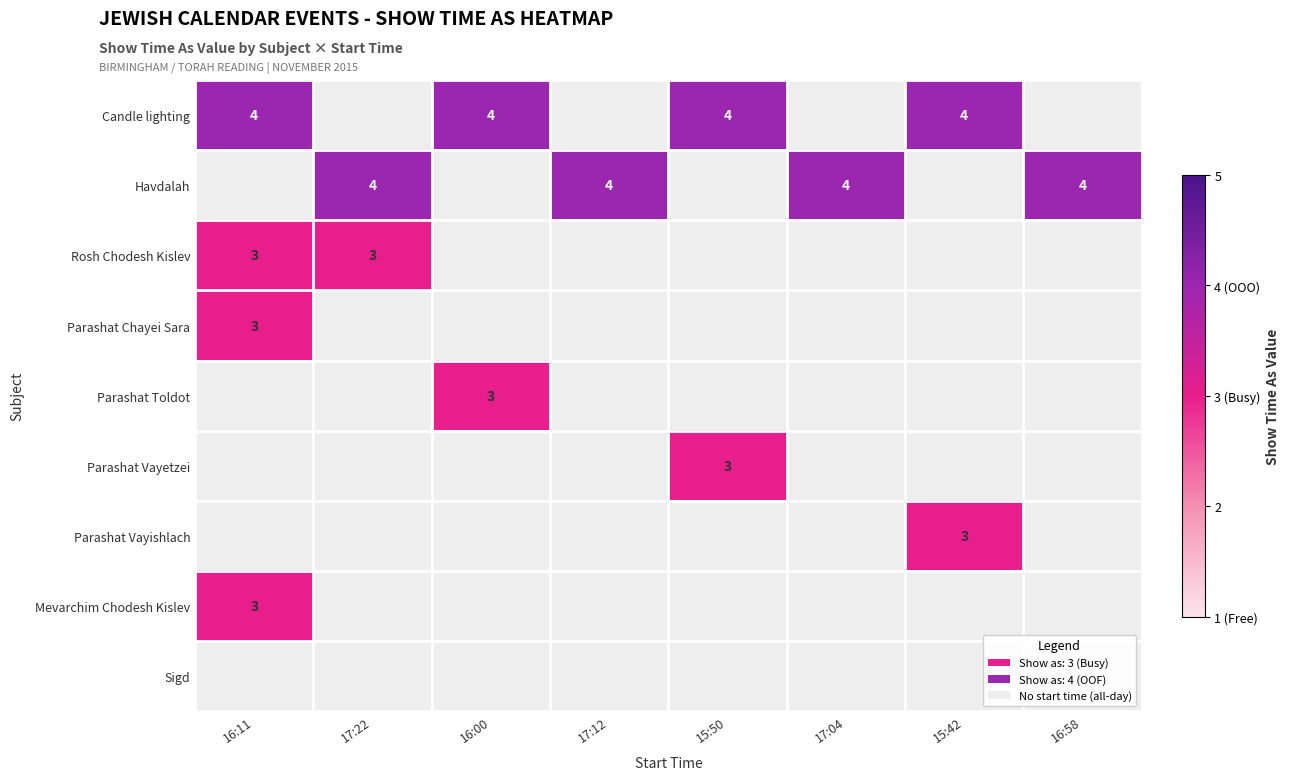

Between 15:50 and 16:00, which is larger?

15:50